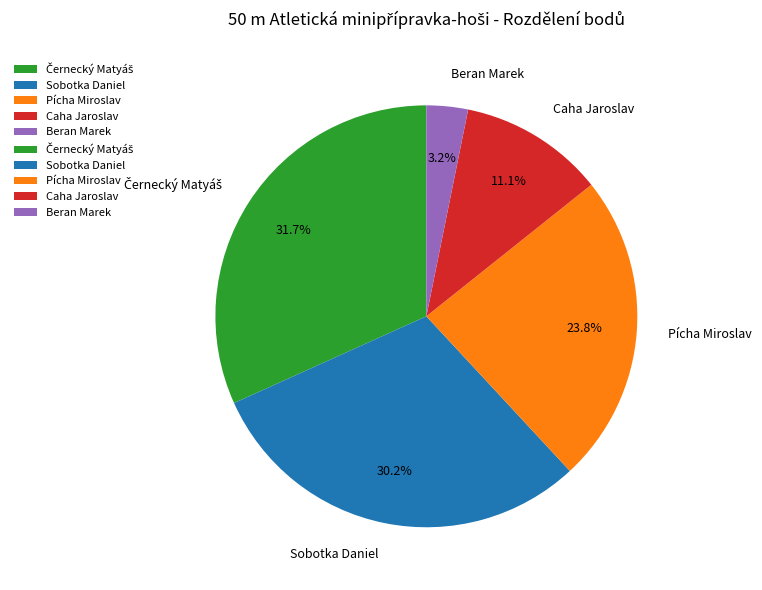

Between Caha Jaroslav and Beran Marek, which is larger?

Caha Jaroslav